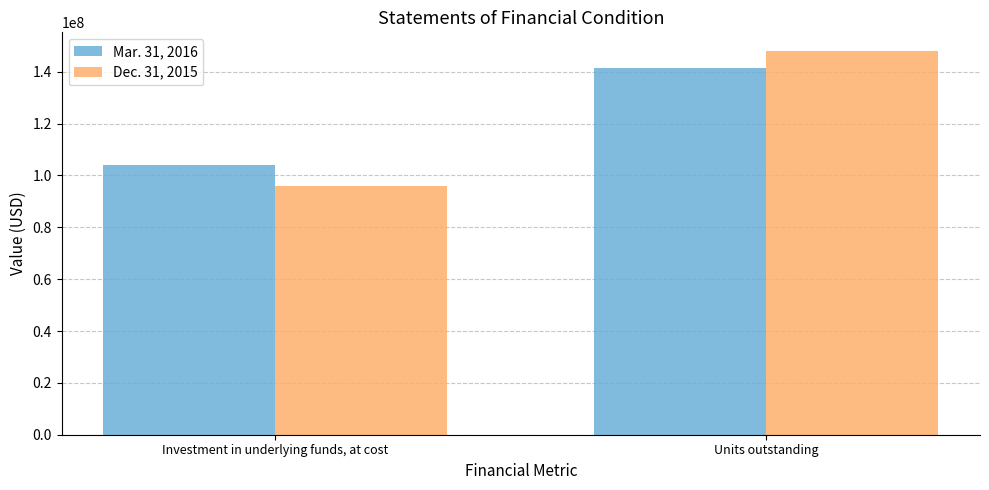

At which category does the chart reach its peak across all series?

Units outstanding